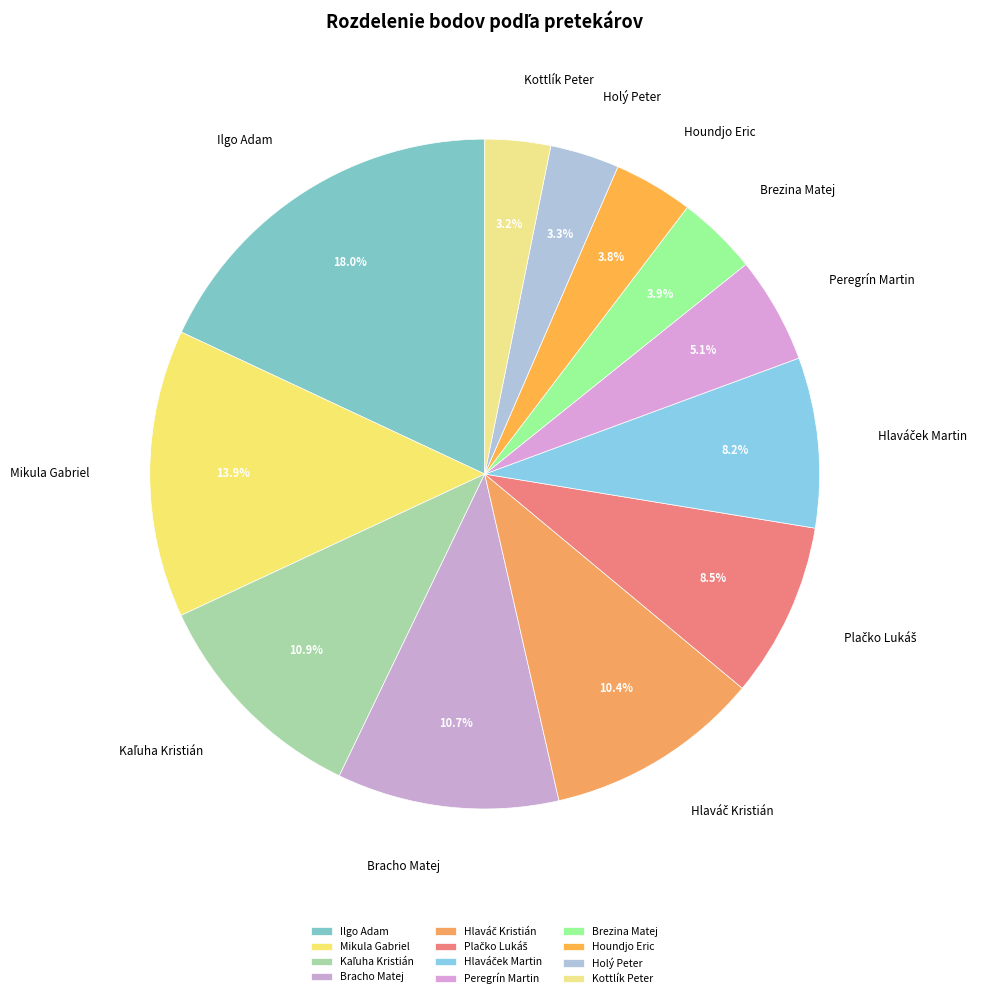

Combined, do Holý Peter and Kottlík Peter account for over 50%?

No